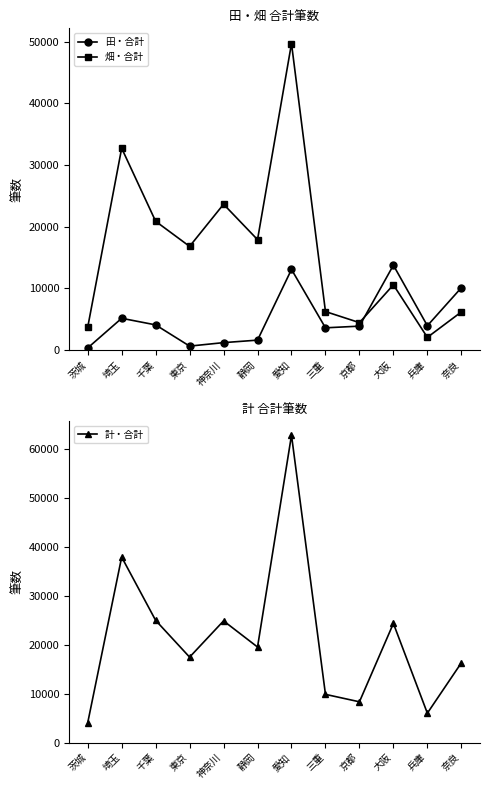

How many categories are shown in the chart?

12